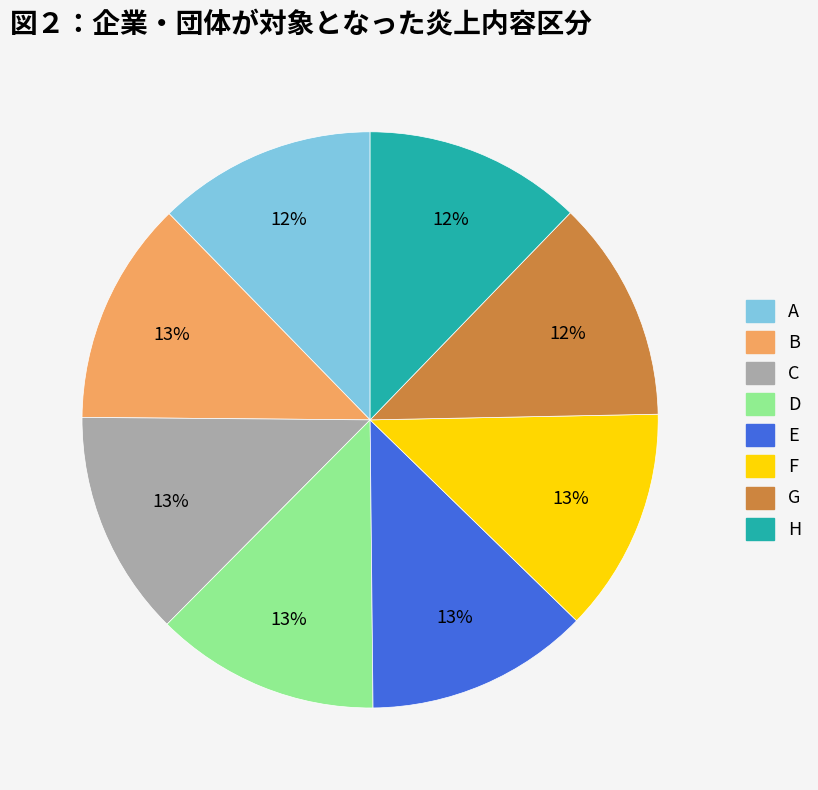

How many segments does this pie chart have?

8